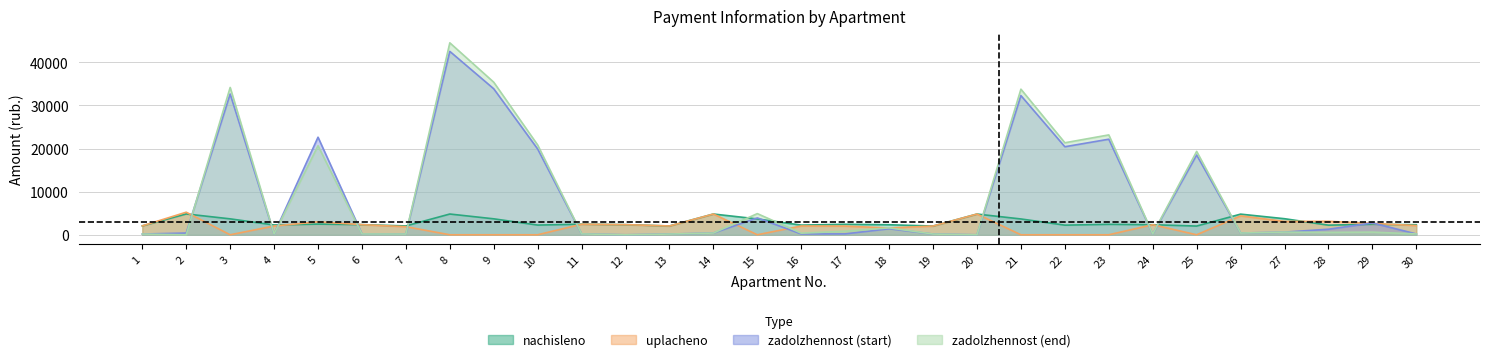

Which series has the widest spread of values?

zadolzhennost_2